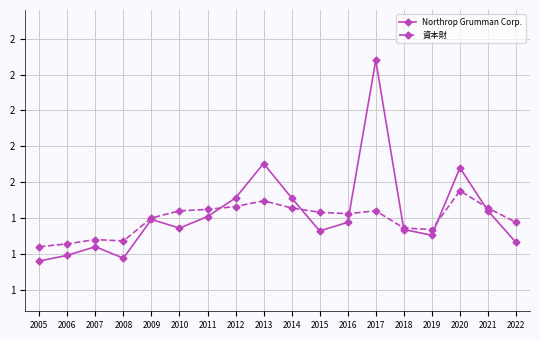

What are all the series names shown in the legend?

Northrop Grumman Corp., 資本財